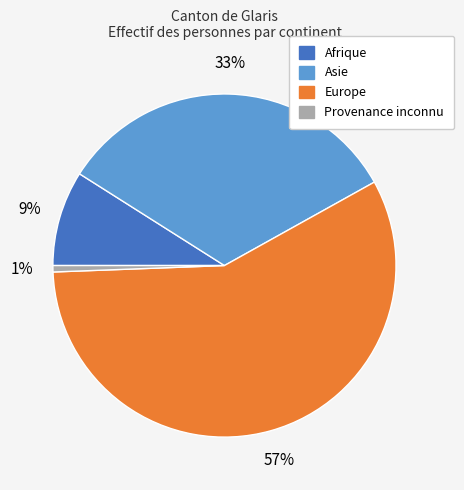

Which category has the smallest portion of the pie?

Provenance inconnu